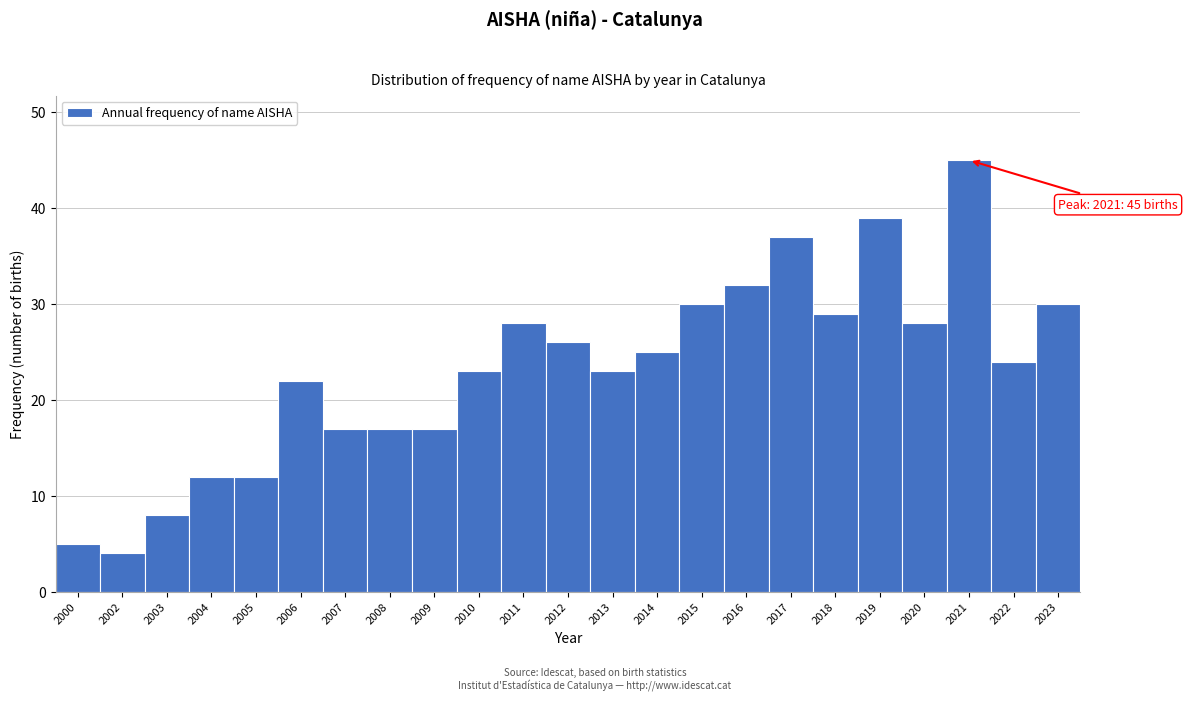

Reading right to left, what are all the values shown in this chart?

30	24	45	28	39	29	37	32	30	25	23	26	28	23	17	17	17	22	12	12	8	4	5